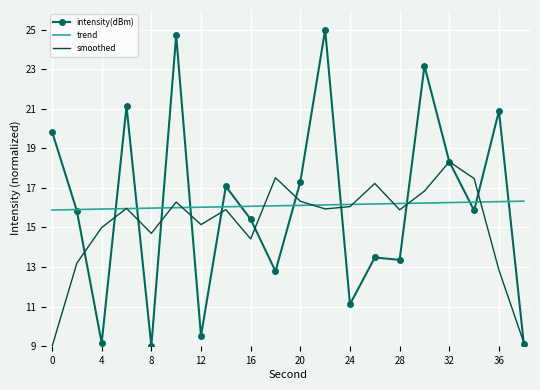

What is the minimum value for trend?

15.9